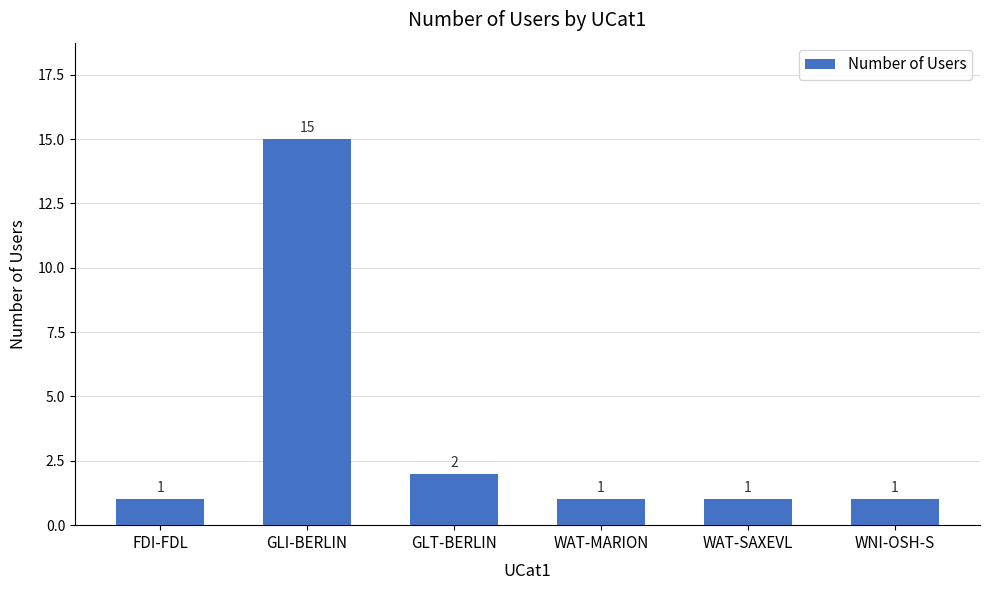

What is the greatest value displayed?

15